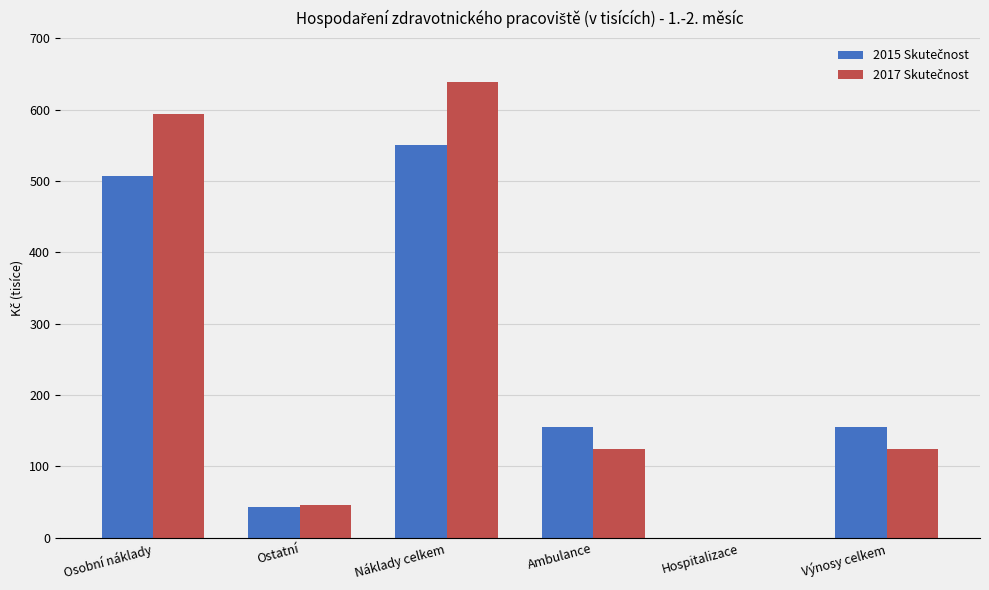

Does the chart contain stacked bars?

No